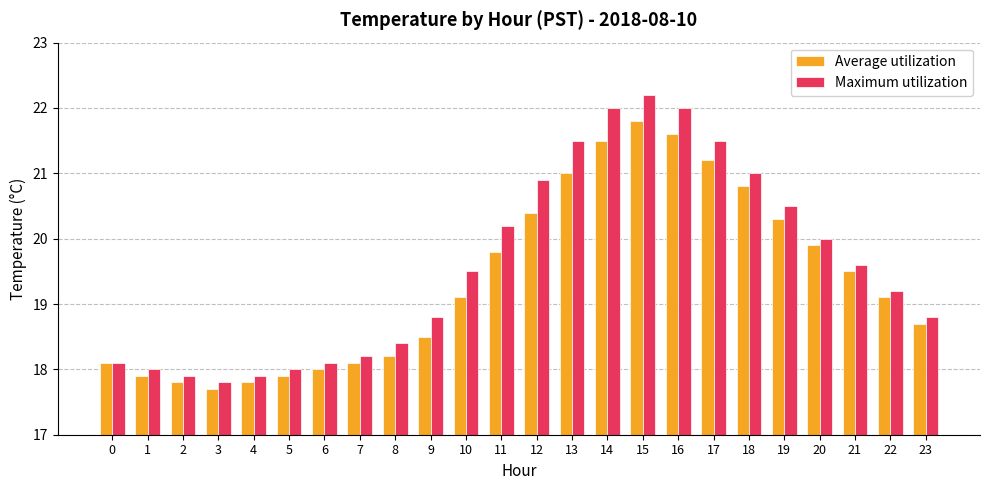

Where does the Maximum utilization series first go above 19?

10